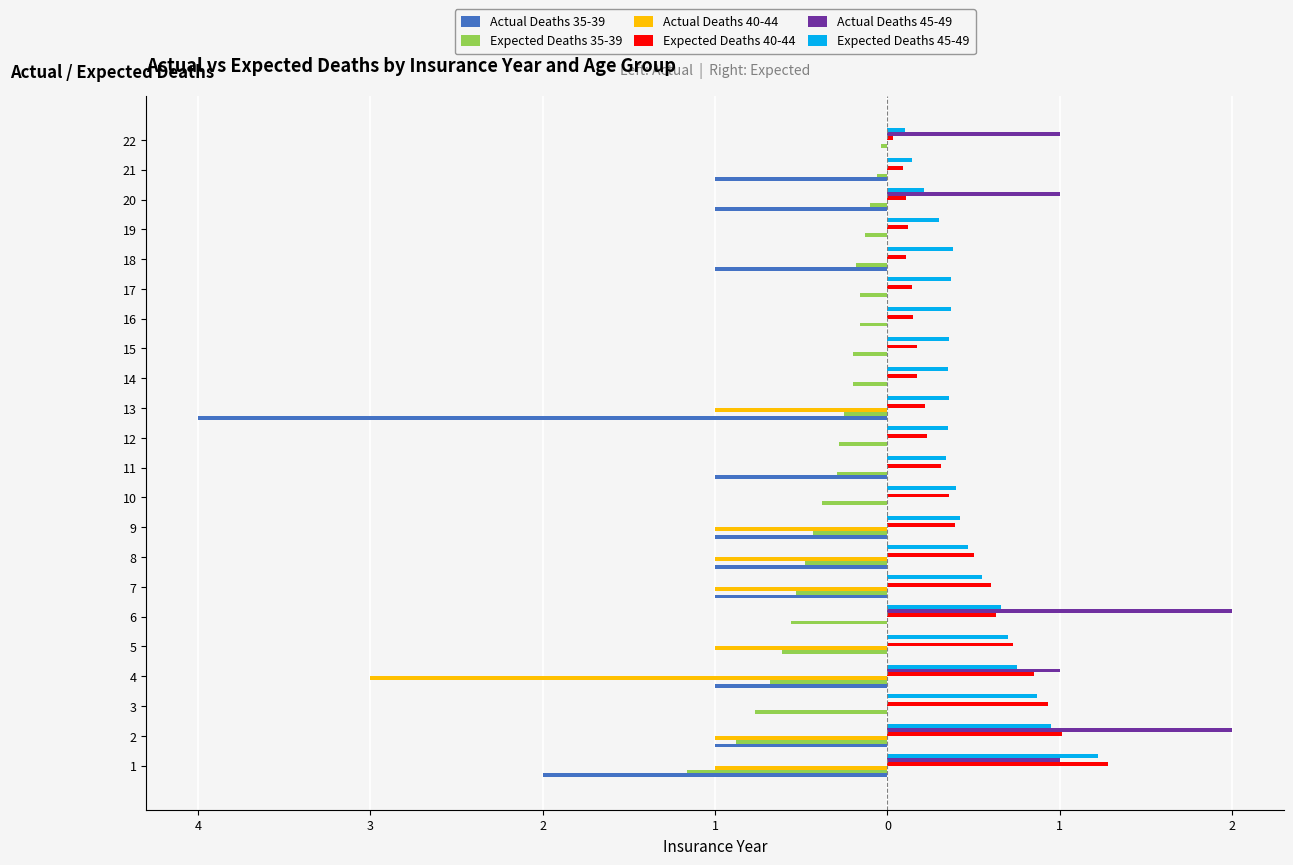

What are all the series names shown in the legend?

Actual Deaths 35-39, Expected Deaths 35-39, Actual Deaths 40-44, Expected Deaths 40-44, Actual Deaths 45-49, Expected Deaths 45-49